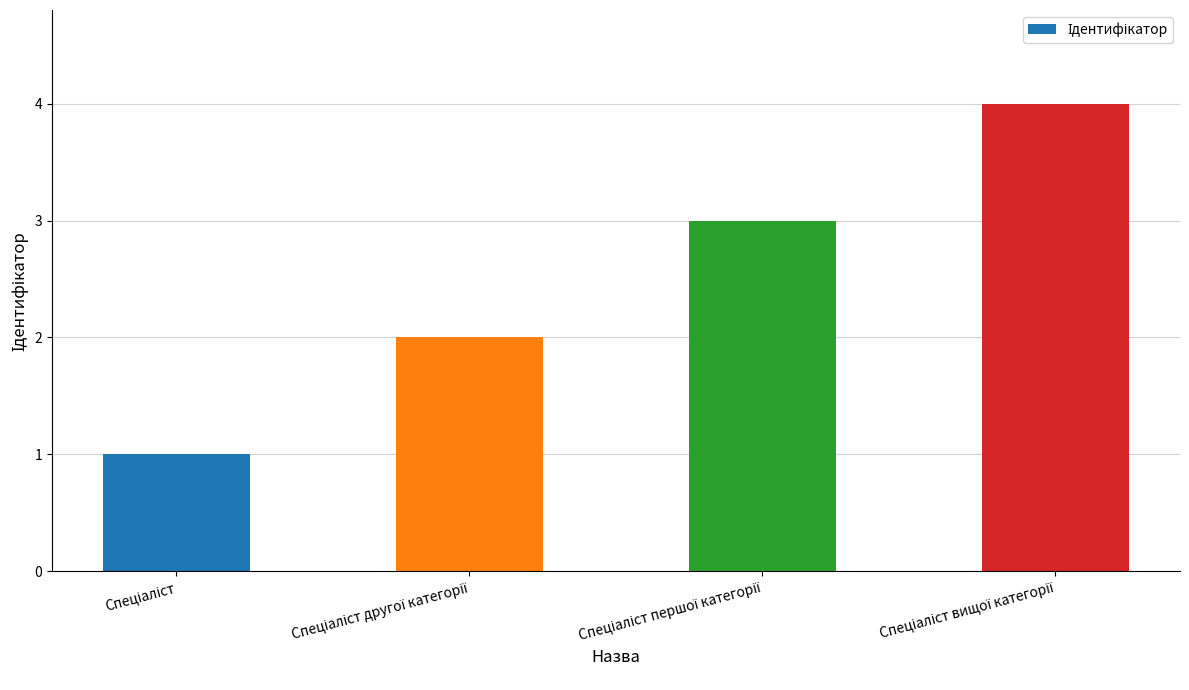

What is the difference between the maximum and minimum values?

3